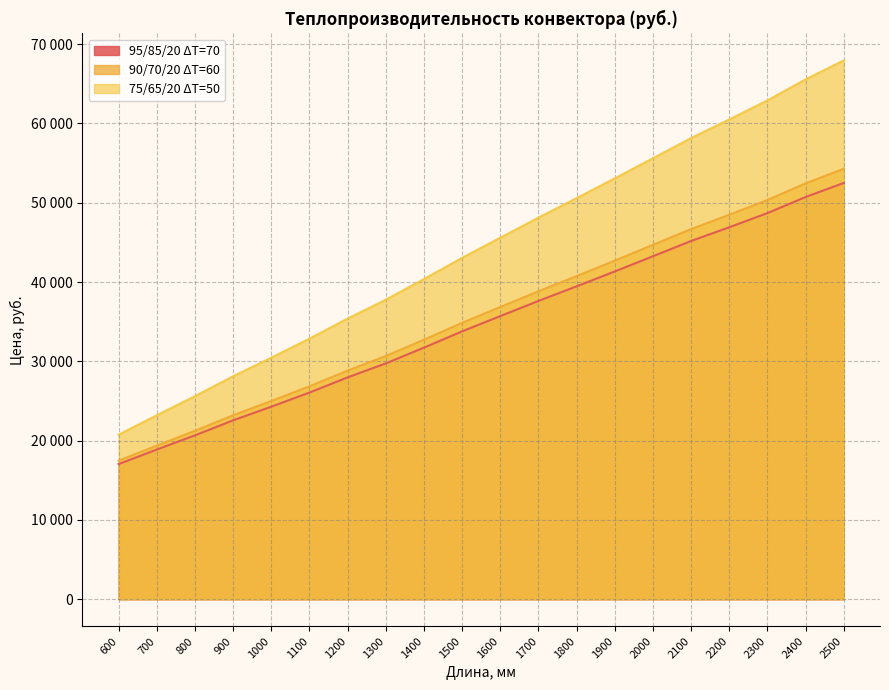

True or false: 90/70/20 ΔT=60 and 75/65/20 ΔT=50 intersect in this chart.

False